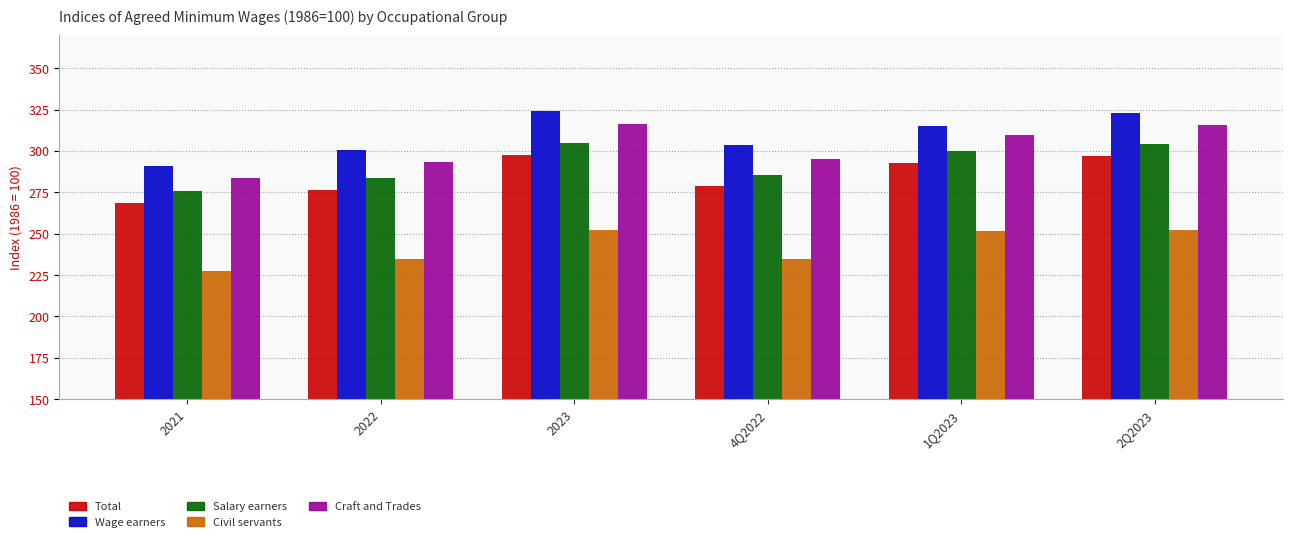

What is the difference between the second highest and second lowest values in the Salary earners series?

20.7